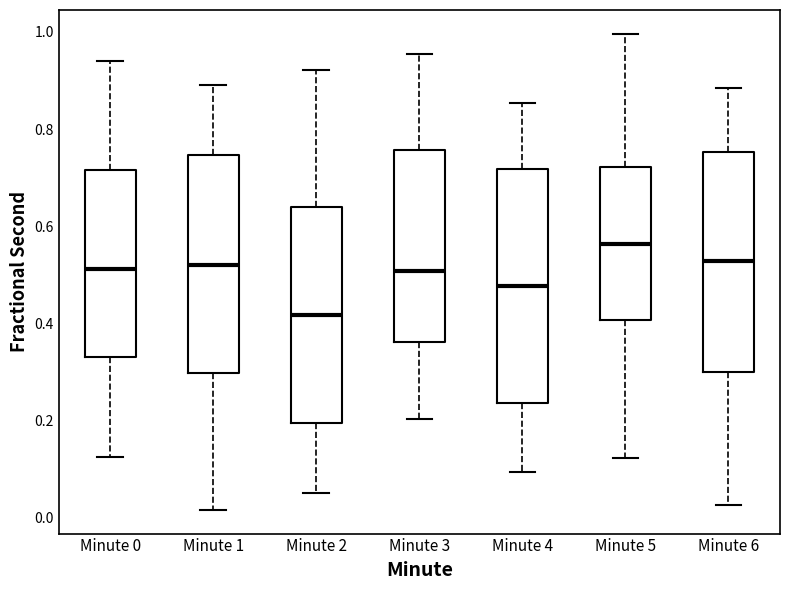

Reading left to right, transcribe this box plot: for each box, give where its median line is, the range the box spans, and where its two whiskers end, as read against the y-axis. The values are not printed on the chart, so give them approximately, as read against the axis.

Minute 0: median 0.52, box 0.34 to 0.72, whiskers 0.12 to 0.94
Minute 1: median 0.52, box 0.30 to 0.74, whiskers 0.02 to 0.88
Minute 2: median 0.42, box 0.20 to 0.64, whiskers 0.06 to 0.92
Minute 3: median 0.50, box 0.36 to 0.76, whiskers 0.20 to 0.96
Minute 4: median 0.48, box 0.24 to 0.72, whiskers 0.10 to 0.86
Minute 5: median 0.56, box 0.40 to 0.72, whiskers 0.12 to 1.00
Minute 6: median 0.52, box 0.30 to 0.76, whiskers 0.02 to 0.88